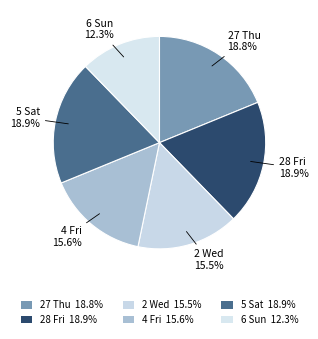

To the nearest percent, what percentage of the pie is 6 Sun?

12%